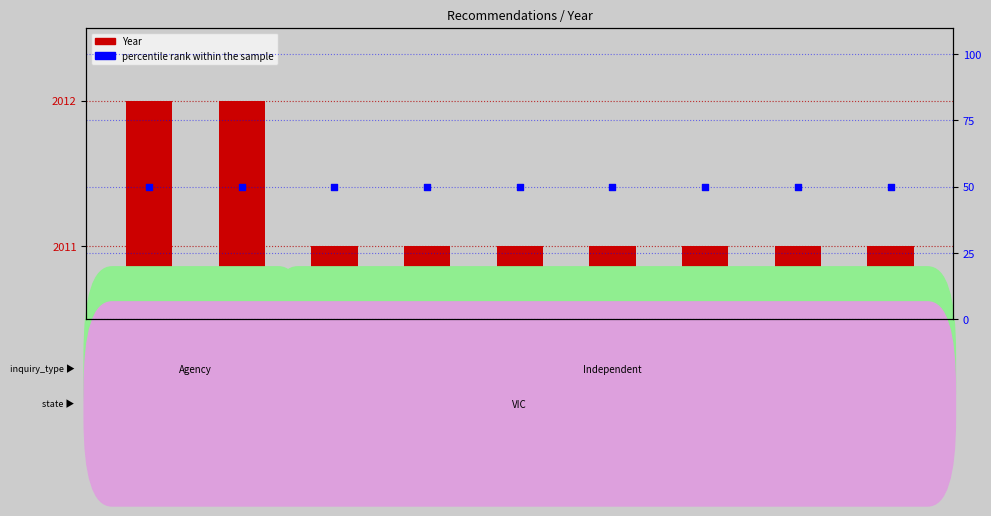

What are all the series names shown in the legend?

Year, percentile rank within the sample